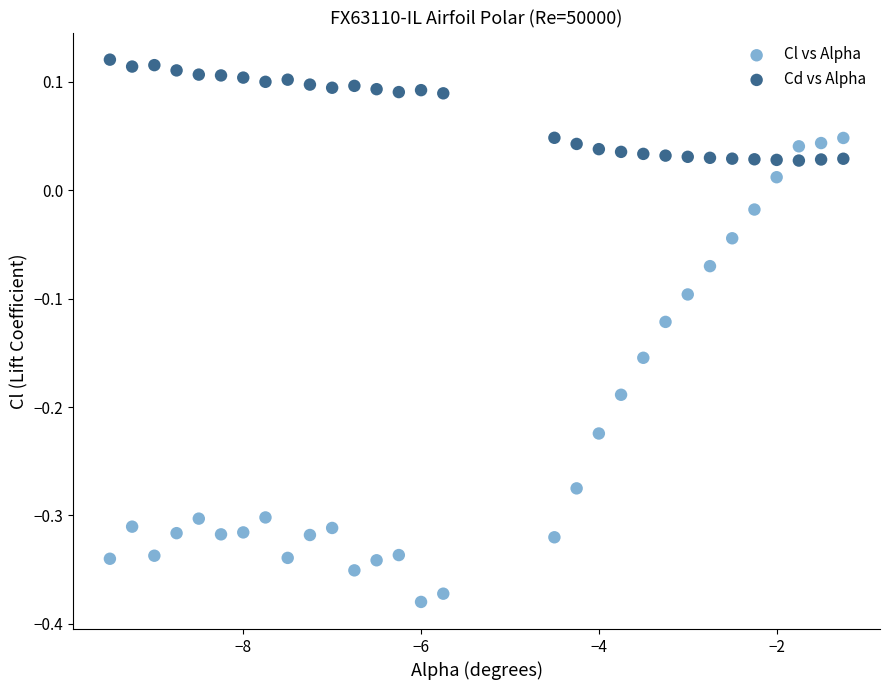

Which series contains the highest Y value?

Cd vs Alpha